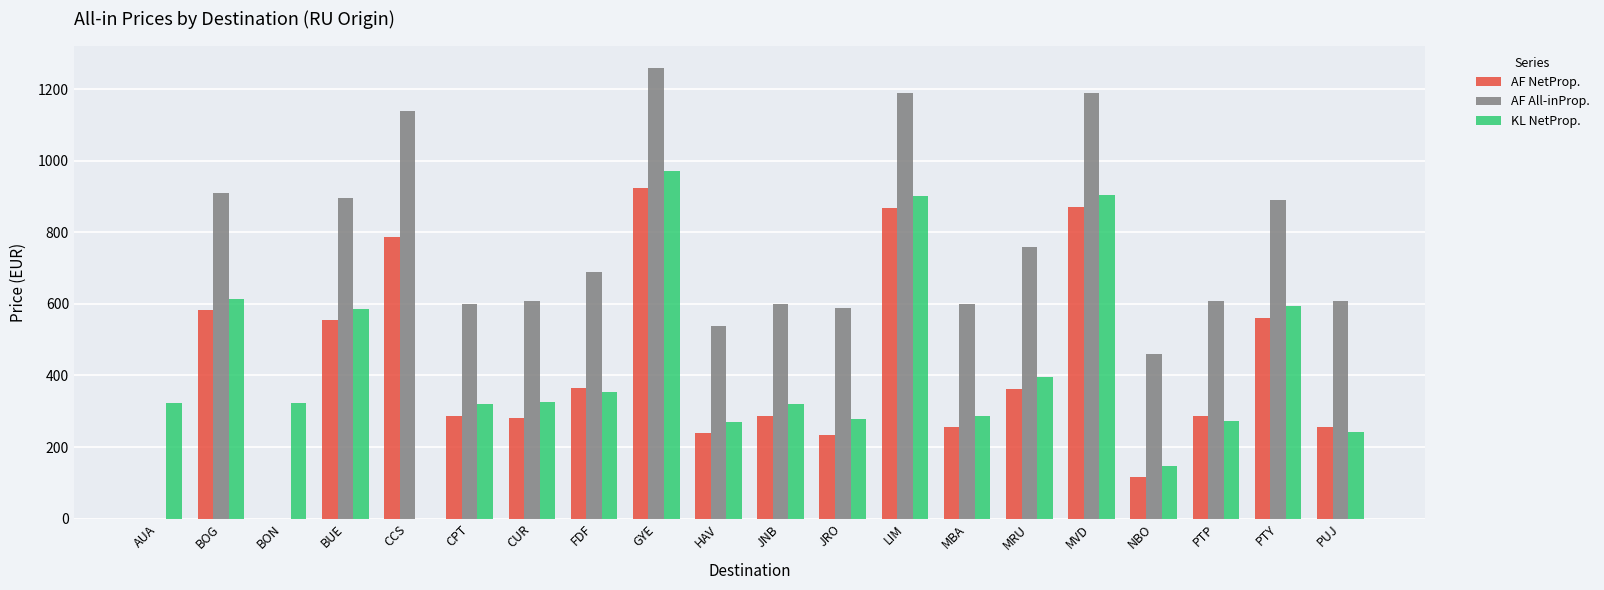

Is the value of AF All-inProp. at GYE greater than the value of AF NetProp. at AUA?

Yes